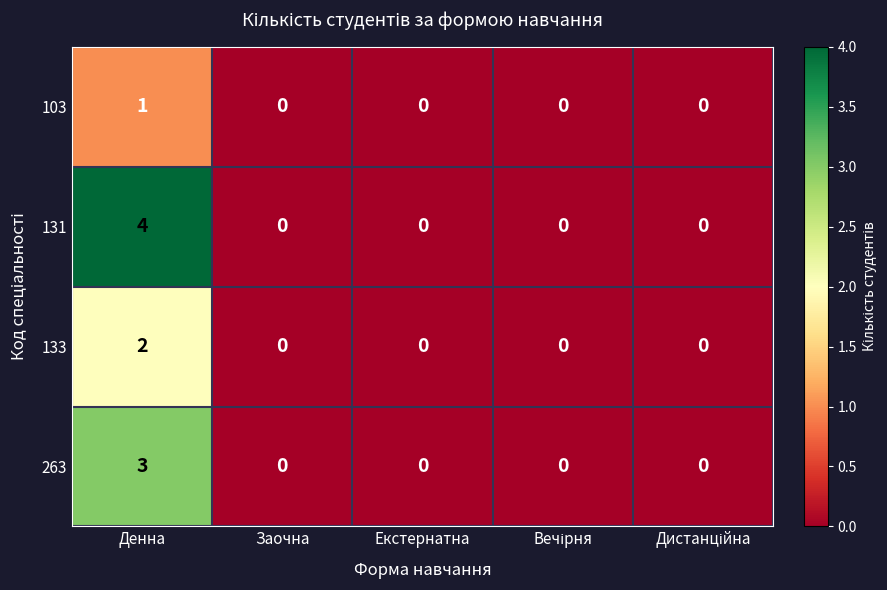

Which series has the largest total across all categories?

131